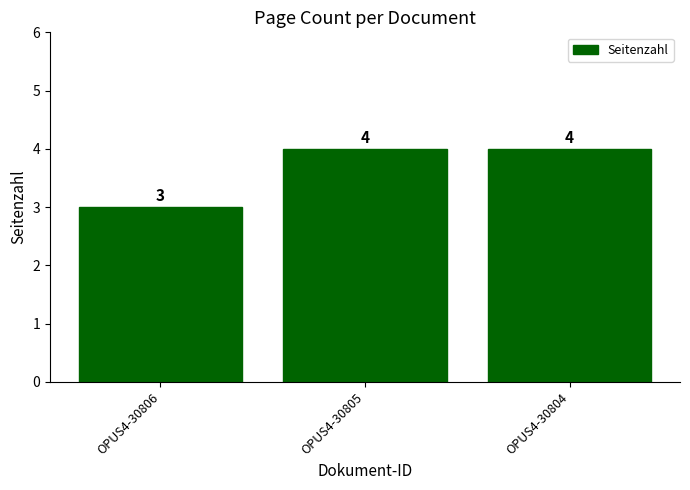

What is the maximum value shown in the chart?

4